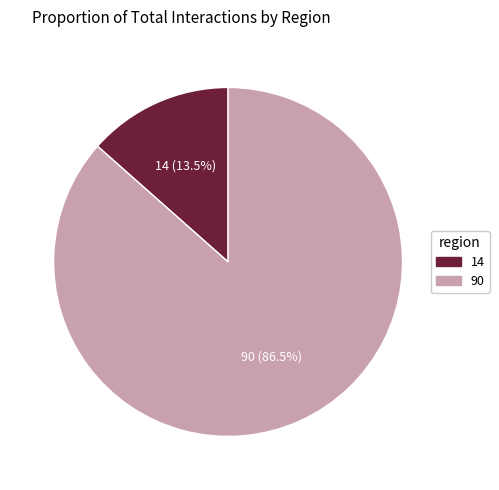

To the nearest percent, what is the combined percentage of 90 and 14?

100%